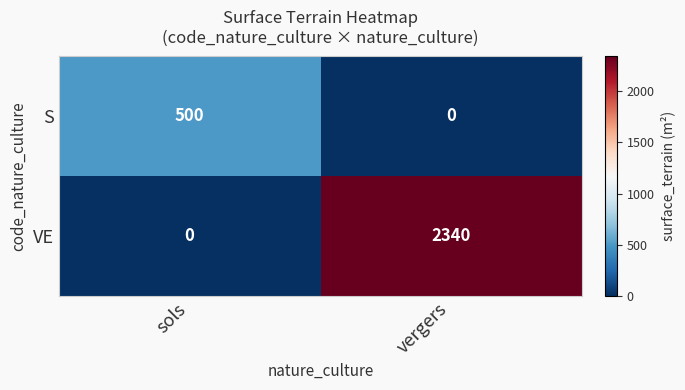

Which series has the largest range (max minus min)?

VE